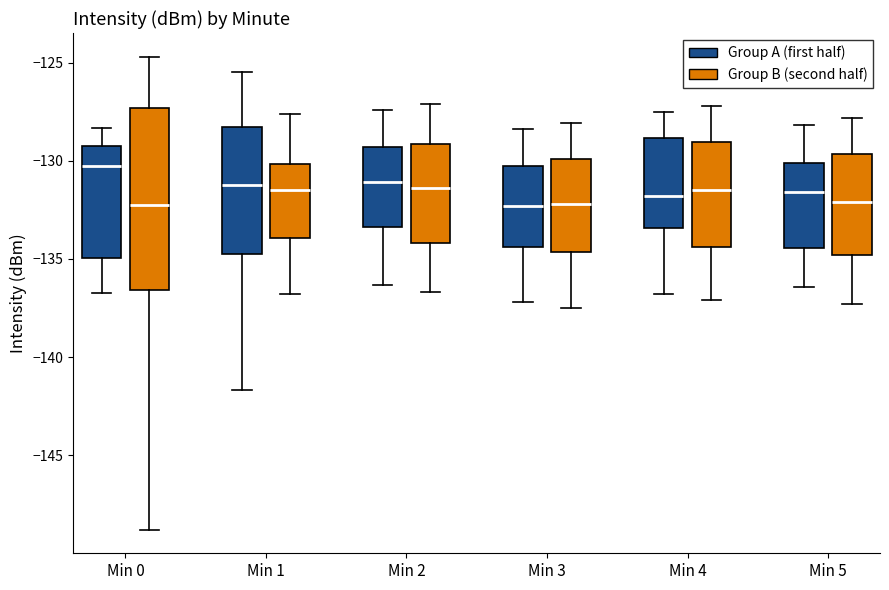

Where does the lower whisker of the box for Min 1 (Group A (first half)) end on the y-axis? The values are not printed on the chart, so give them approximately, as read against the axis.

-141.5